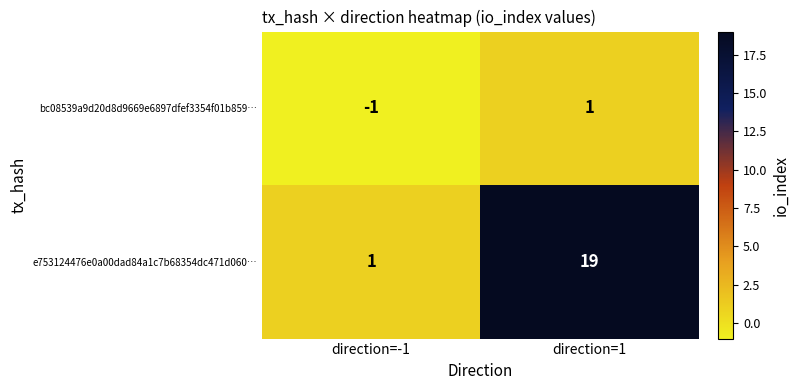

Which category has the lowest value across all series?

direction=-1